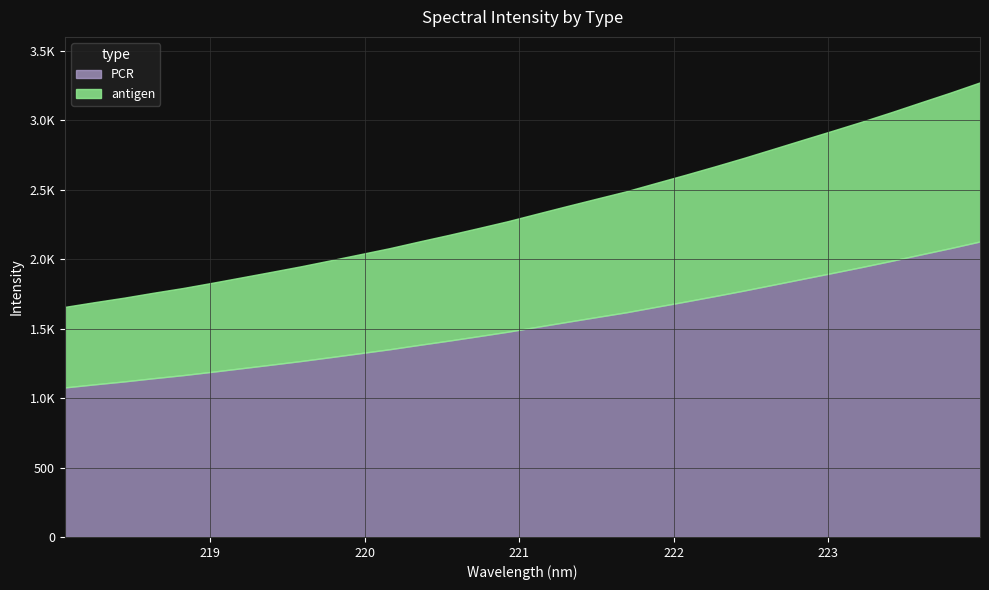

What is the value of the 30th point from the left?

3129.0